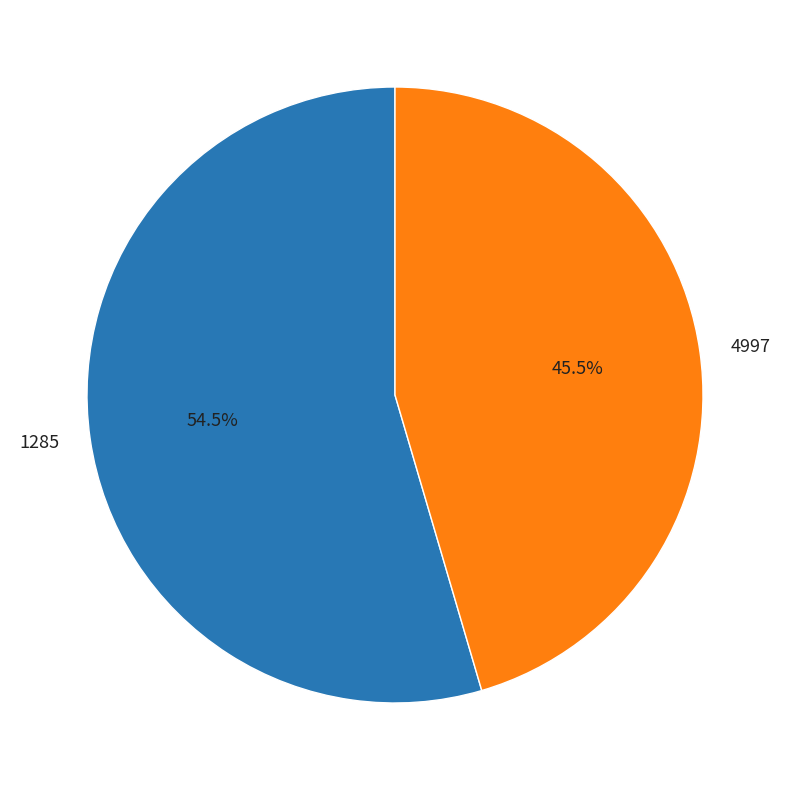

Rank the categories by value from lowest to highest.

4997, 1285